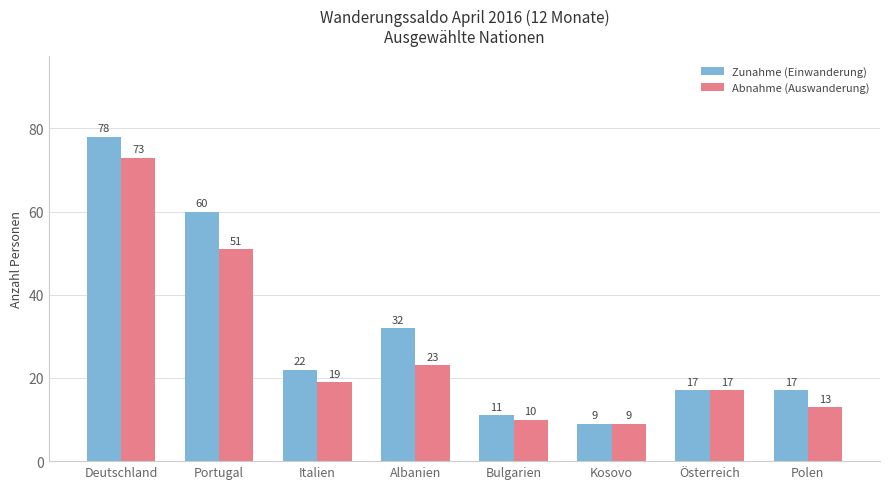

Does the chart contain any negative values?

No